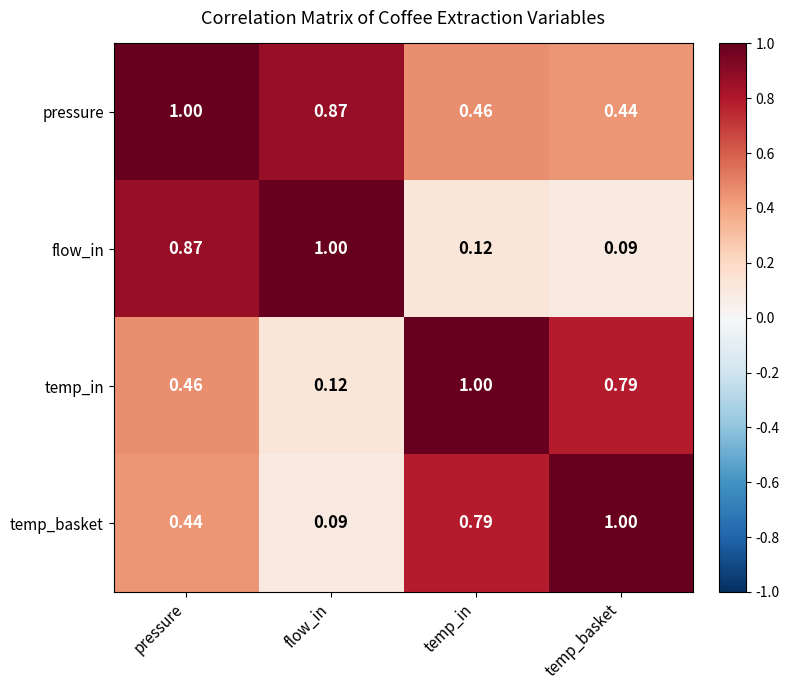

At which category is the sum across all series the highest?

pressure